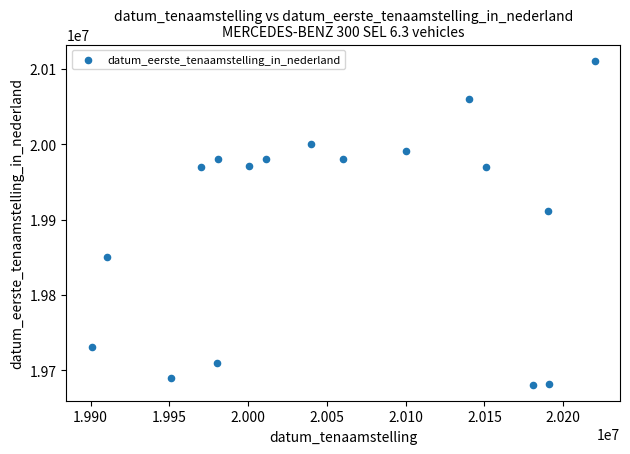

What Y value in the scatter plot is closest to 19895858?

19911015